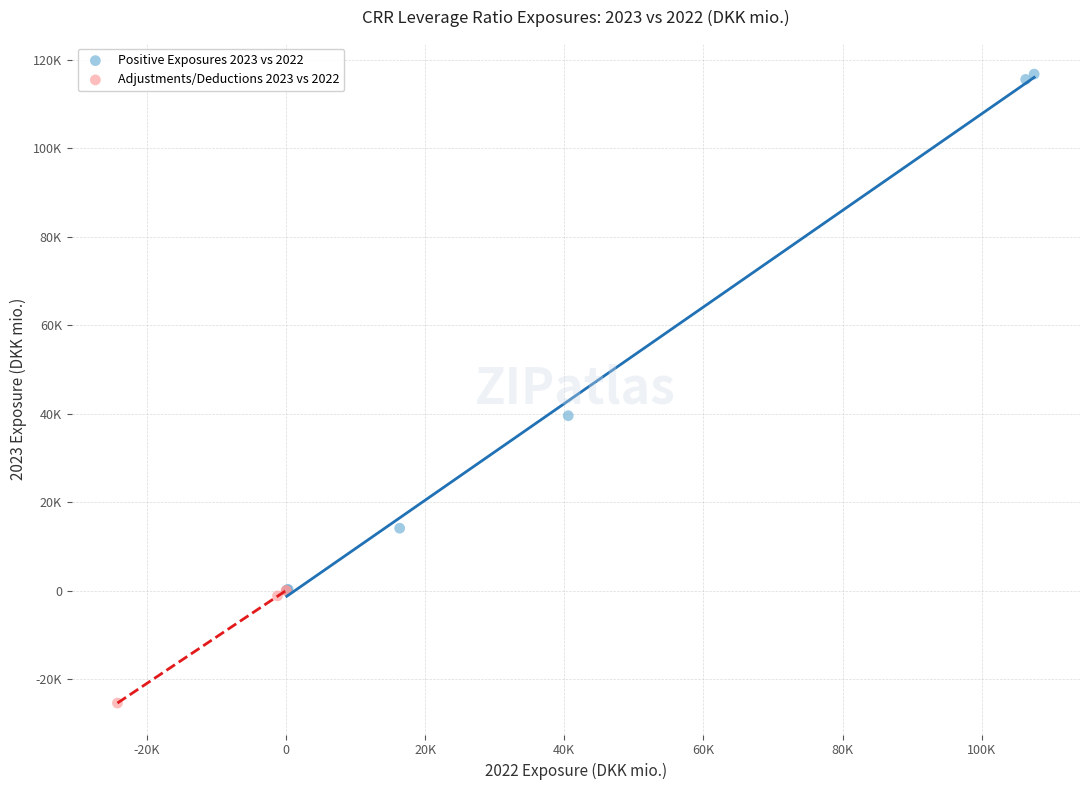

What are all the series names shown in the legend?

Positive Exposures 2023 vs 2022, Adjustments/Deductions 2023 vs 2022